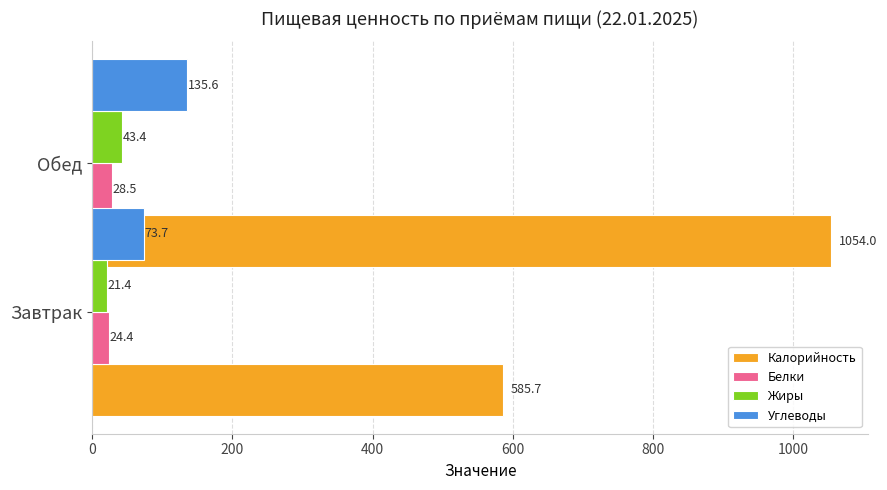

Is the value of Белки at 0 greater than the value of Калорийность at 200?

No